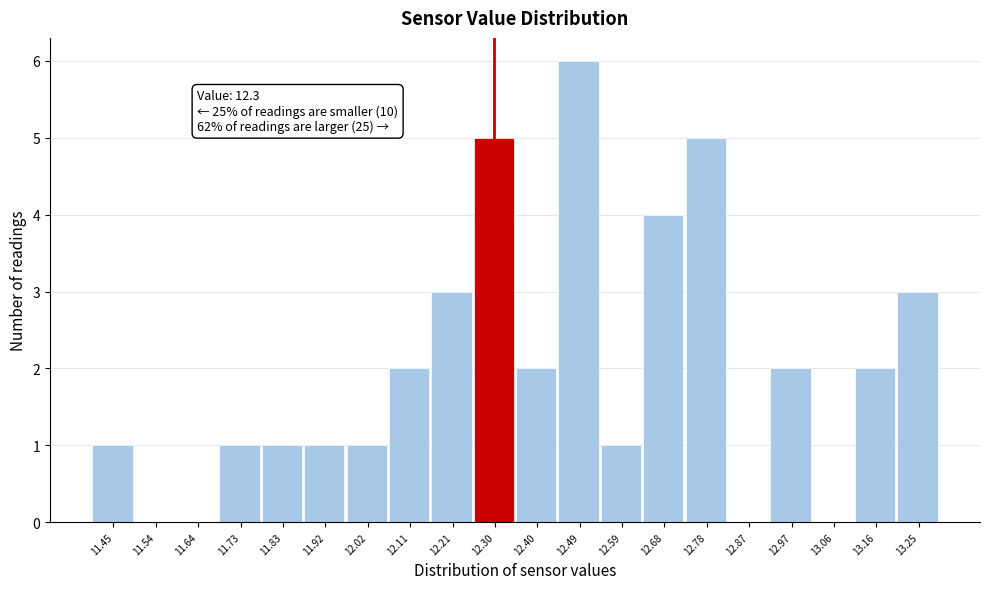

Over which range of the x-axis is the bar tallest?

12.445 to 12.540